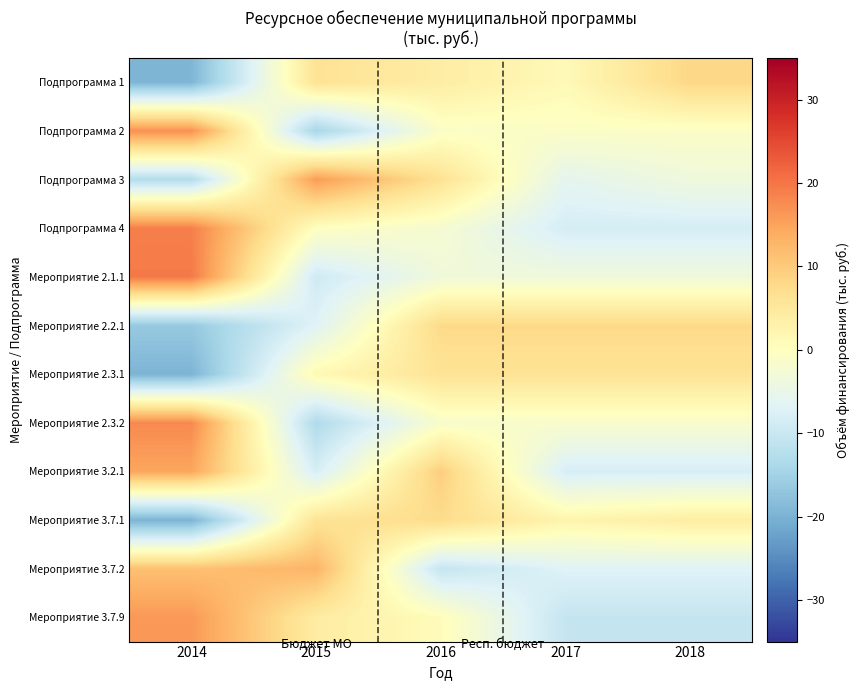

Reading left to right, list all the values displayed in this chart.

Подпрограмма 1: 2014=-19.4	2015=6.2	2016=3.9	2017=1.2	2018=8.2
Подпрограмма 2: 2014=17.1	2015=-14.3	2016=-0.9	2017=-0.9	2018=-0.9
Подпрограмма 3: 2014=-12.7	2015=15.8	2016=6.4	2017=-5.9	2018=-3.7
Подпрограмма 4: 2014=18.9	2015=-0.1	2016=-2.3	2017=-8.3	2018=-8.3
Мероприятие 2.1.1: 2014=19.5	2015=-9.1	2016=-3.5	2017=-3.5	2018=-3.5
Мероприятие 2.2.1: 2014=-16.5	2015=-6.9	2016=7.8	2017=7.8	2018=7.8
Мероприятие 2.3.1: 2014=-19.7	2015=1.3	2016=6.1	2017=6.1	2018=6.1
Мероприятие 2.3.2: 2014=17.8	2015=-13.2	2016=-1.5	2017=-1.5	2018=-1.5
Мероприятие 3.2.1: 2014=14.7	2015=-8.1	2016=9.5	2017=-8.1	2018=-8.1
Мероприятие 3.7.1: 2014=-19.7	2015=6.1	2016=7.4	2017=2.3	2018=3.9
Мероприятие 3.7.2: 2014=11.3	2015=12.9	2016=-10.5	2017=-6.9	2018=-6.9
Мероприятие 3.7.9: 2014=16.2	2015=4.2	2016=0.5	2017=-10.5	2018=-10.5